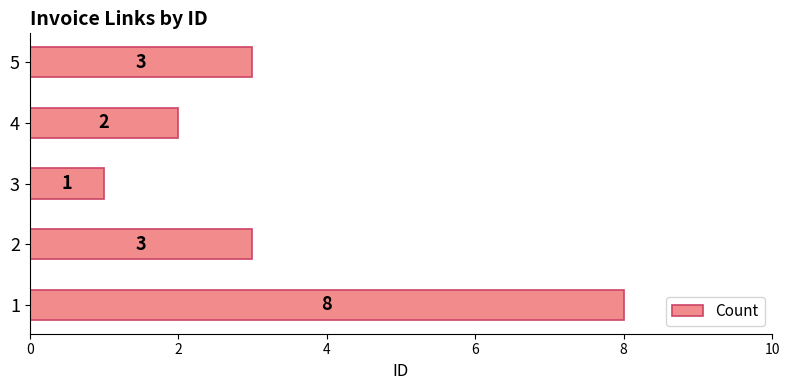

Reading top to bottom, extract all data points from this chart.

5=3	4=2	3=1	2=3	1=8